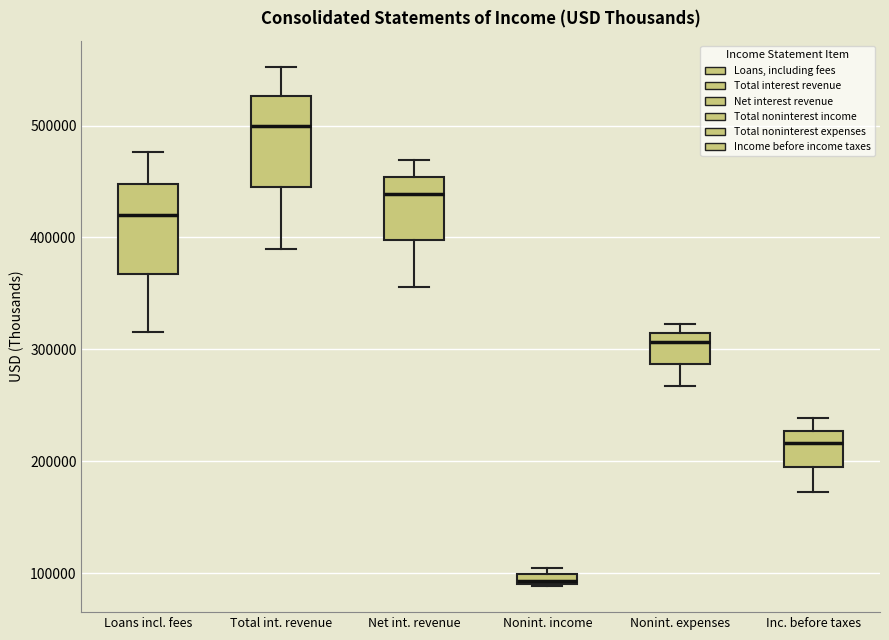

Which box's median line is the highest?

Total int. revenue